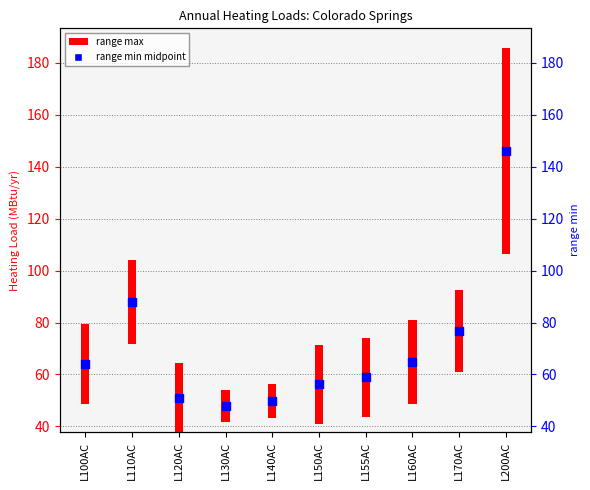

What is the change in value from L150AC to L160AC?

+8.7